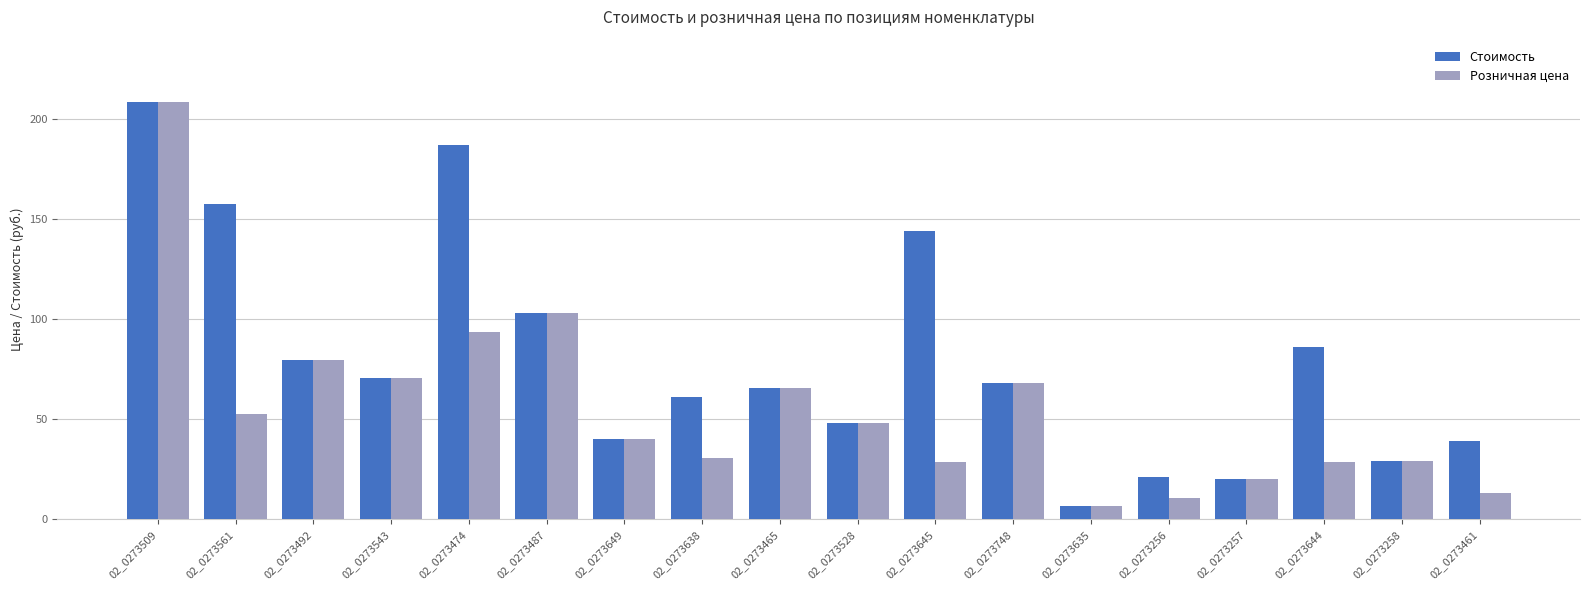

The Розничная цена series shows 79.8 at 02_0273492. True or false?

True